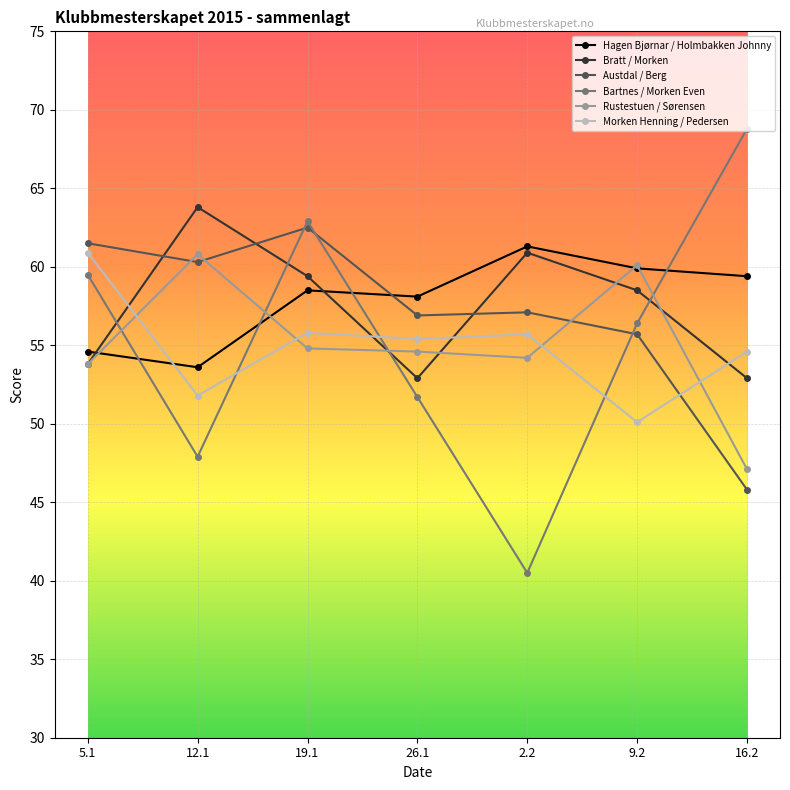

The value of Austdal / Berg at 12.1 is 60.3. True or false?

True